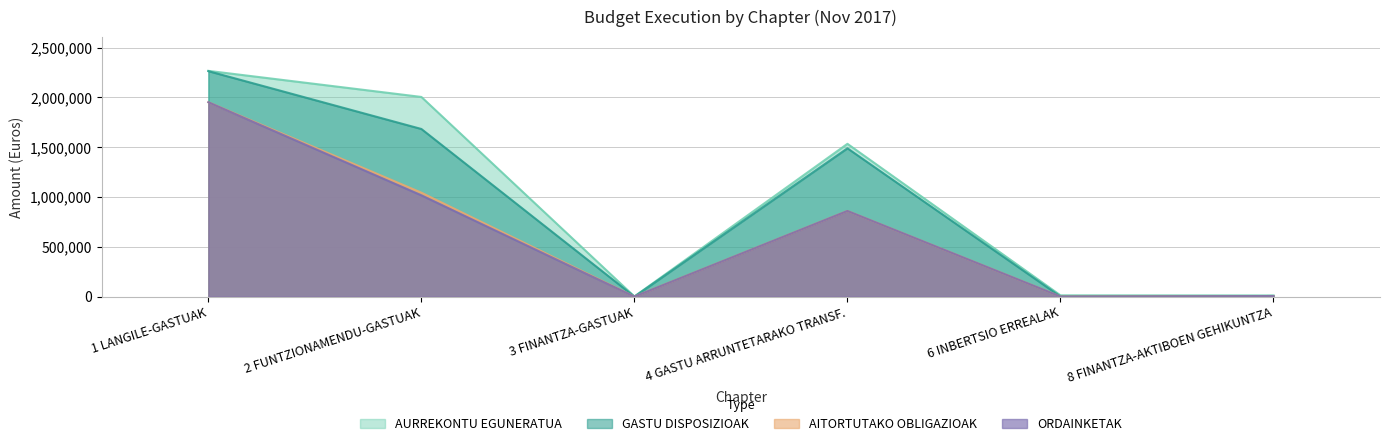

At which category does AURREKONTU EGUNERATUA reach its first local peak?

4 GASTU ARRUNTETARAKO TRANSF.